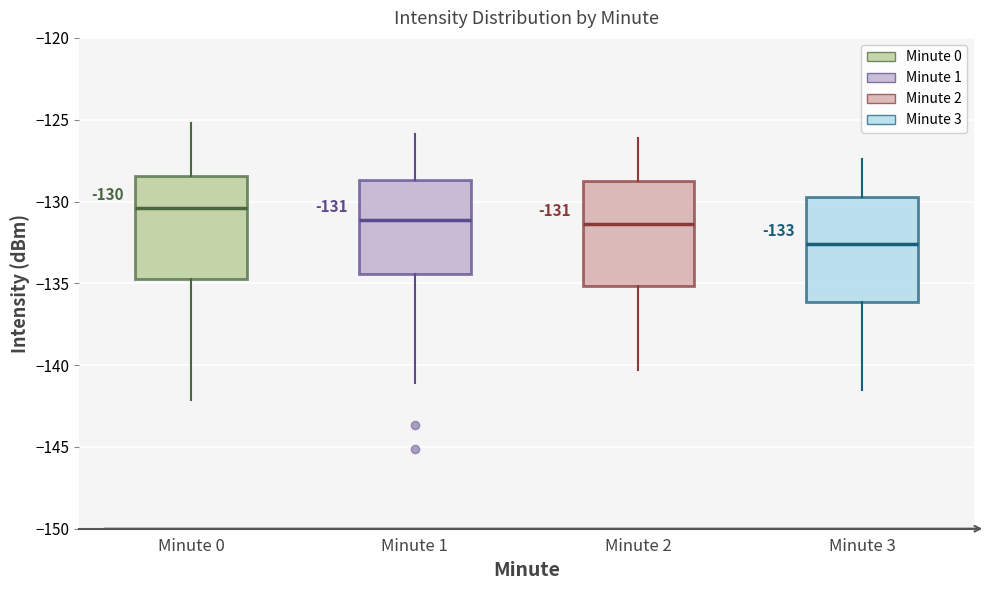

Which box has the lowest median line?

Minute 3